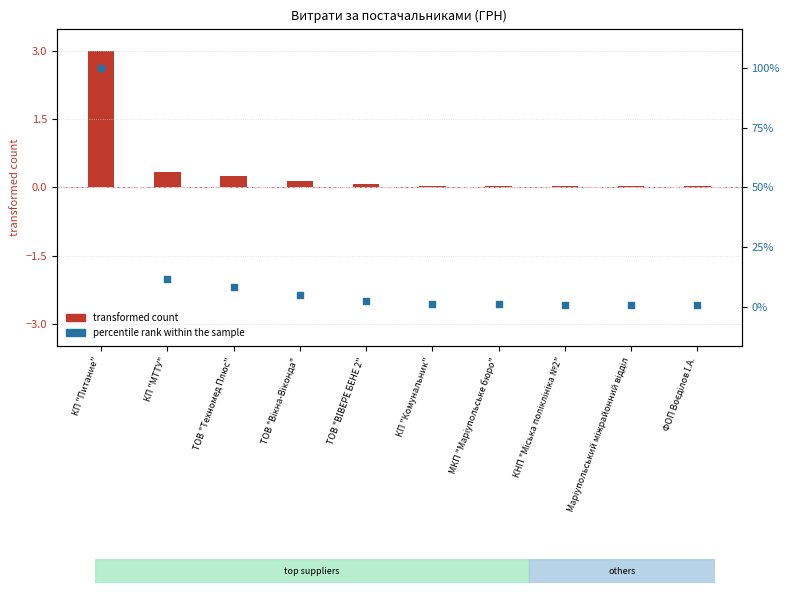

At how many categories does at least one series exceed 51?

1